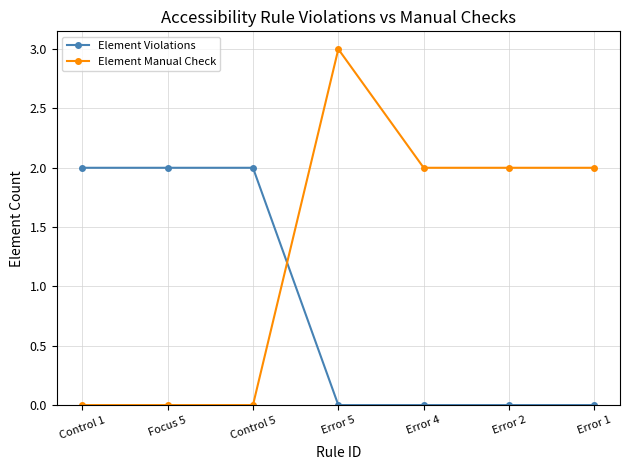

What is the greatest value displayed?

3